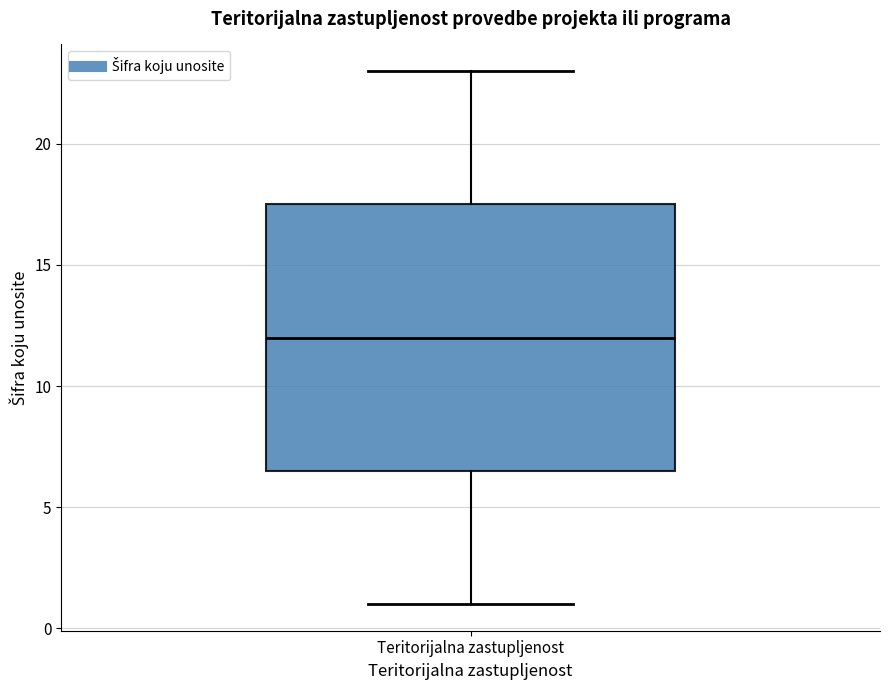

Read this box plot against the y-axis: the position of the median line, the range covered by the box, and the ends of both whiskers. The values are not printed on the chart, so give them approximately, as read against the axis.

median 12.0, box 6.5 to 17.5, whiskers 1.0 to 23.0